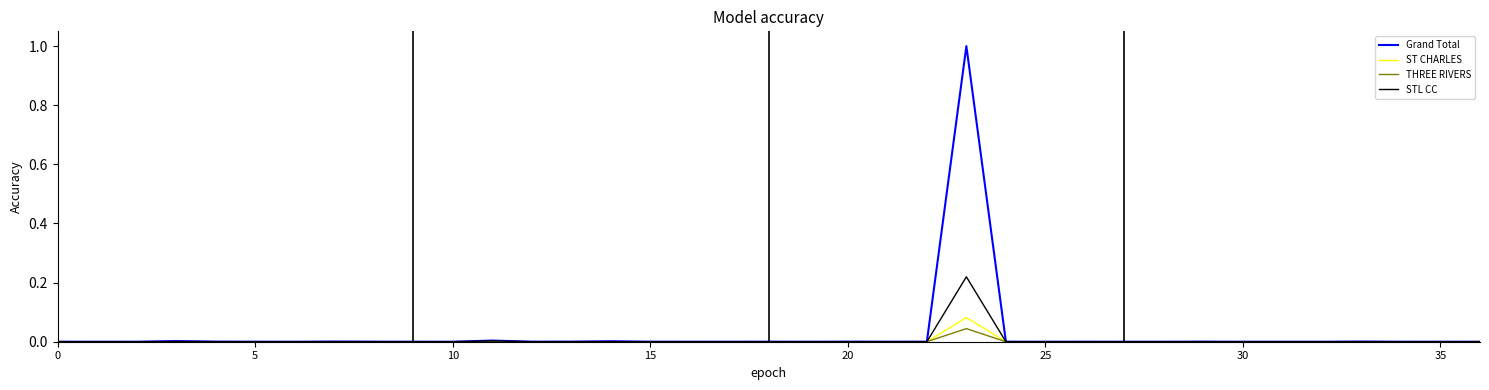

What is the greatest value displayed?

1.0